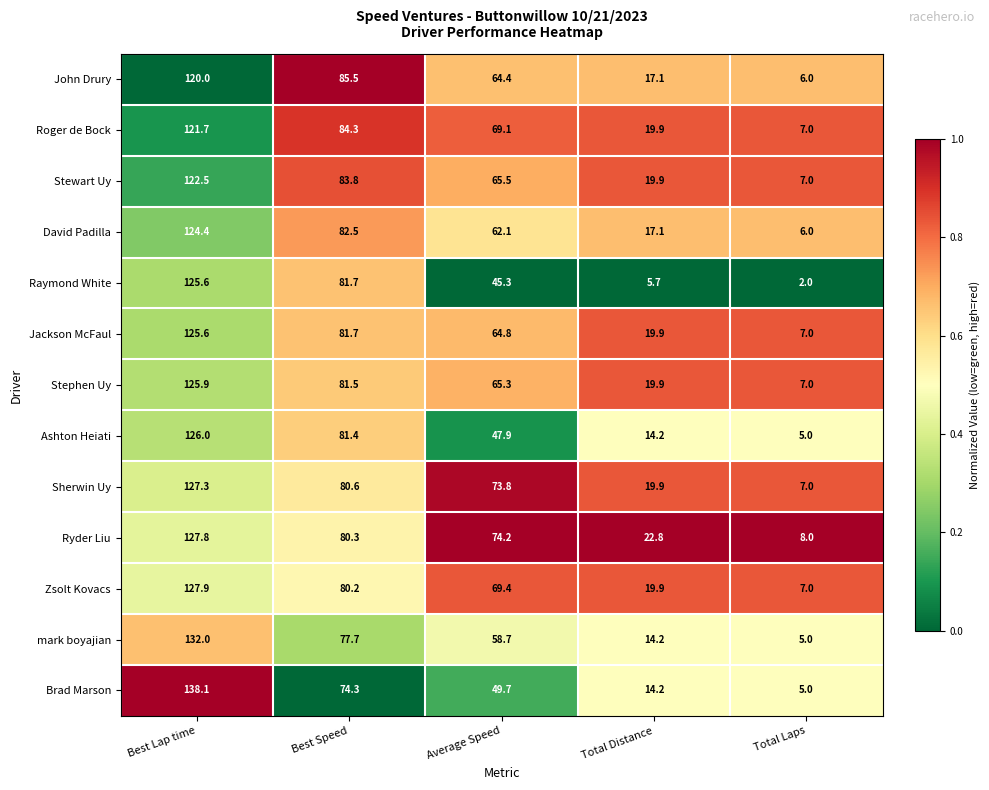

List the labels in order of Ryder Liu value, smallest first.

Total Laps, Total Distance, Average Speed, Best Speed, Best Lap time